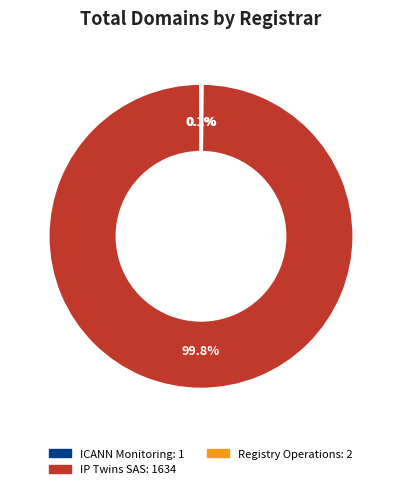

Does any single category account for the majority?

Yes